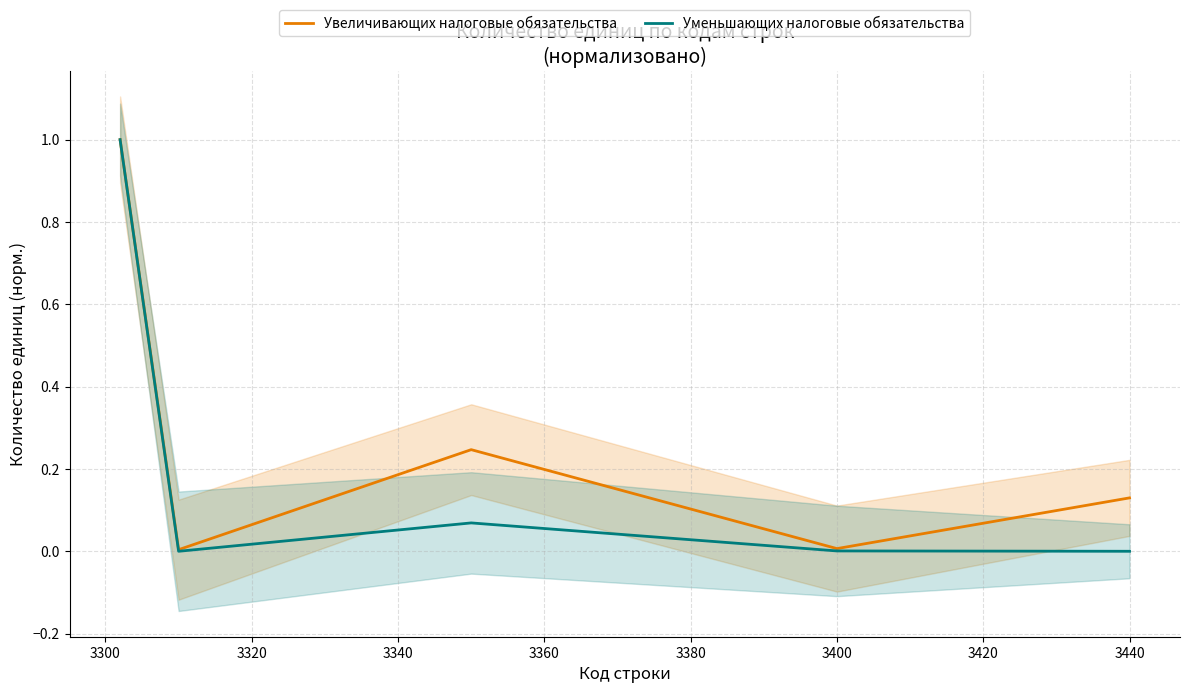

Is the value of Увеличивающих налоговые обязательства at 3320 greater than the value of Уменьшающих налоговые обязательства at 3360?

Yes